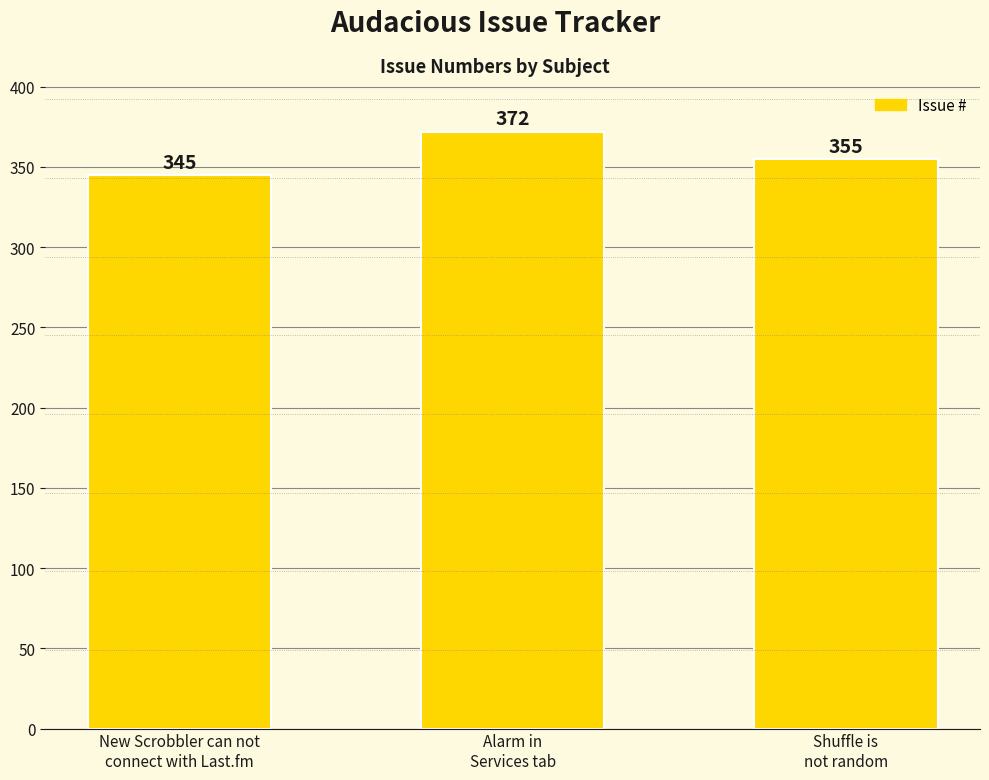

Is it true that the value at Alarm in
Services tab is 653?

False